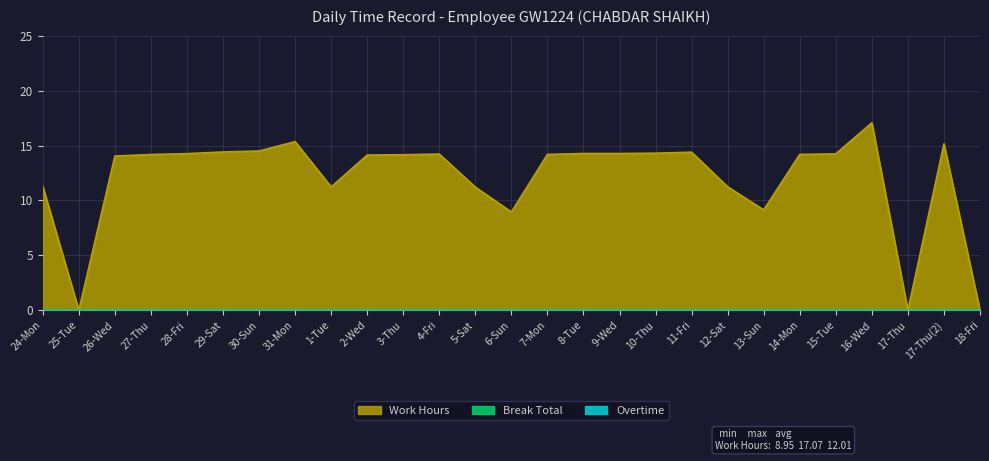

Which category has the lowest value in the Break Total series?

24-Mon